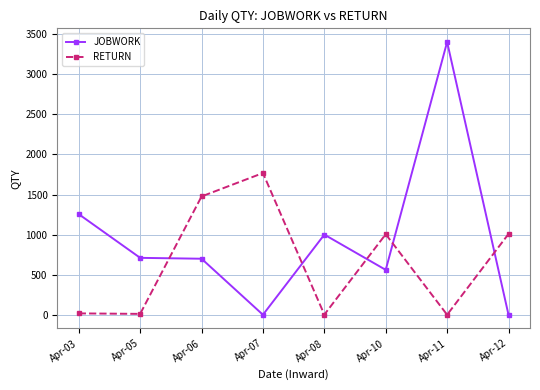

After their last crossing, which series has the higher values: RETURN or JOBWORK?

RETURN